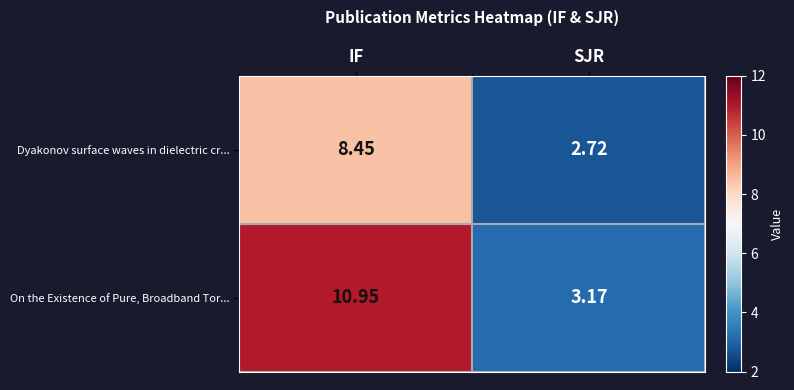

At which label does Dyakonov surface waves in dielectric cr... first exceed 8?

IF